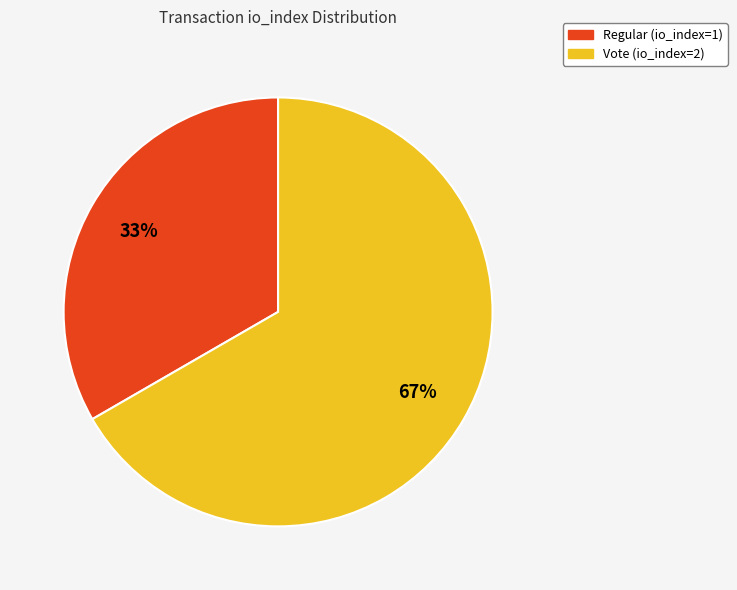

Is the sum of Regular (io_index=1) and Vote (io_index=2) greater than half?

Yes